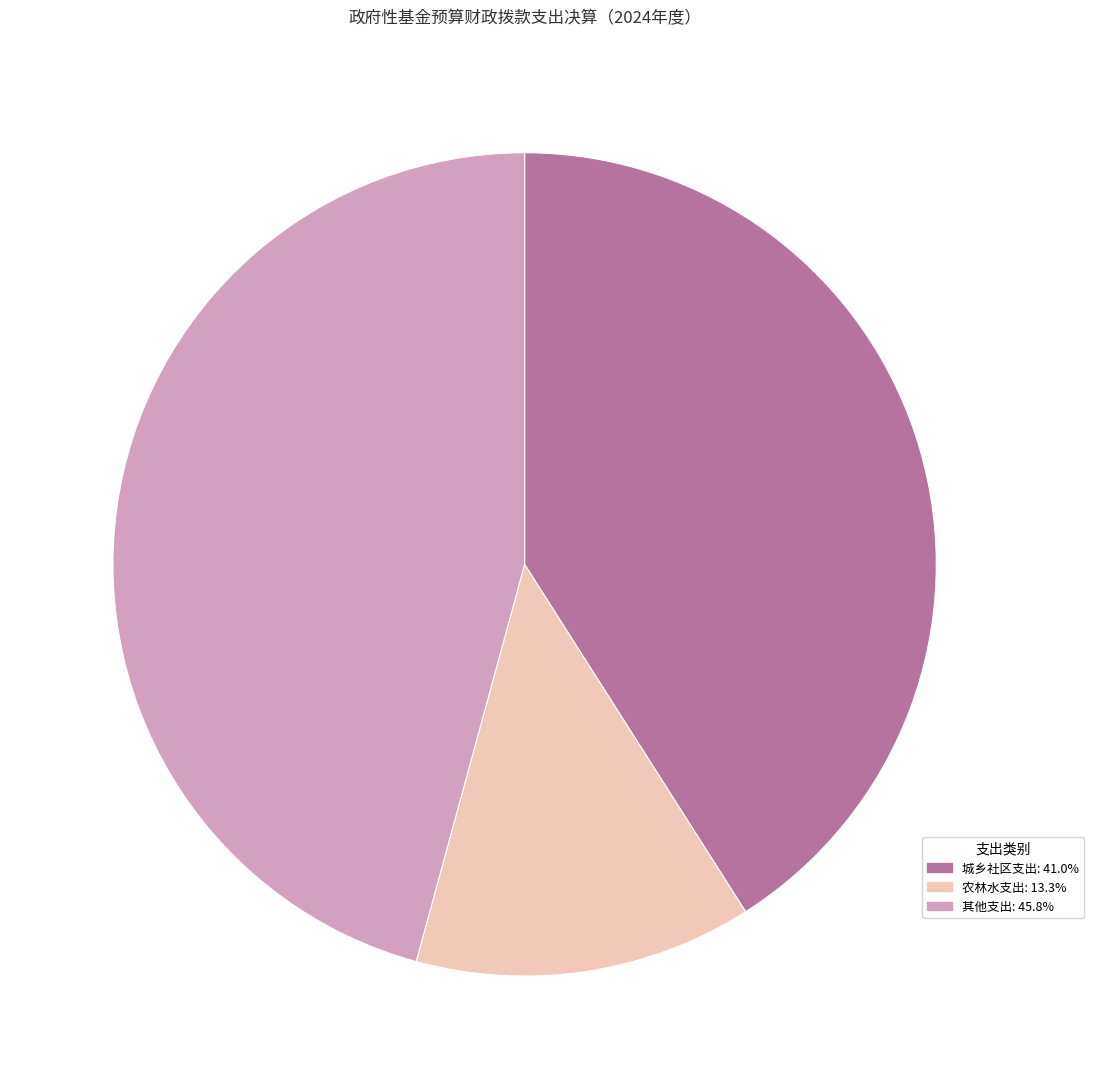

Does 农林水支出 account for over 50% of the chart?

No